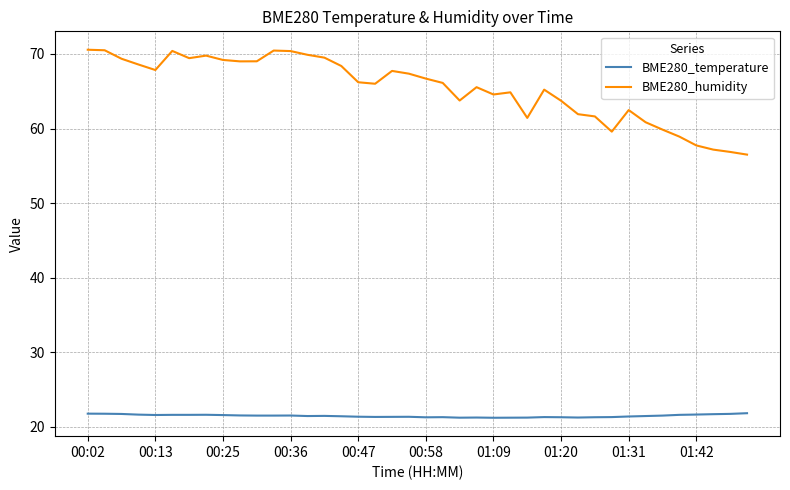

What is the minimum value for BME280_humidity?

56.5